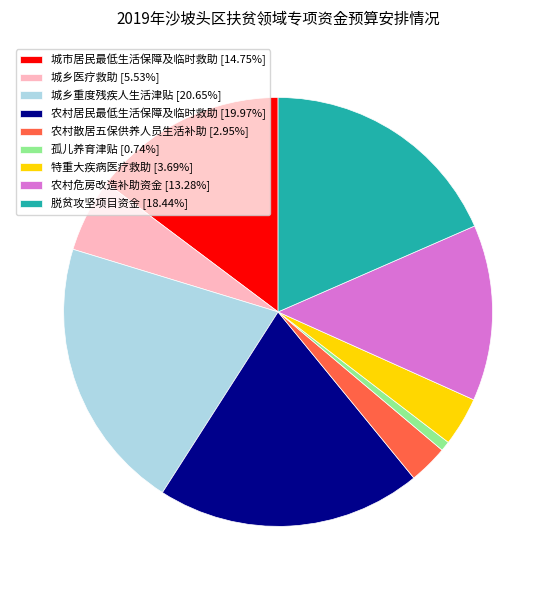

Rank the categories by value from lowest to highest.

孤儿养育津贴, 农村散居五保供养人员生活补助, 特重大疾病医疗救助, 城乡医疗救助, 农村危房改造补助资金, 城市居民最低生活保障及临时救助, 脱贫攻坚项目资金, 农村居民最低生活保障及临时救助, 城乡重度残疾人生活津贴